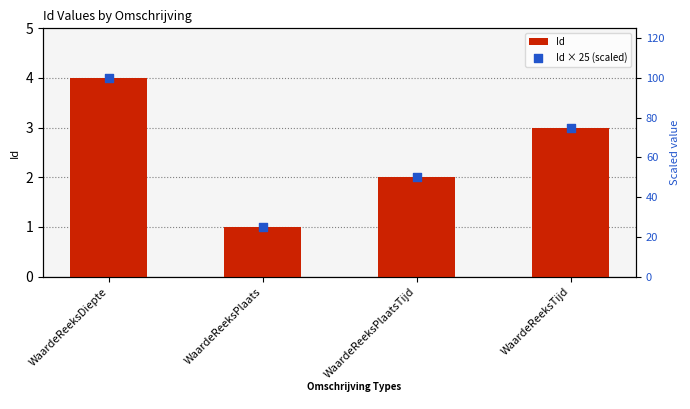

Is the value of Id at WaardeReeksPlaats greater than the value of Id × 25 (scaled) at WaardeReeksPlaatsTijd?

No